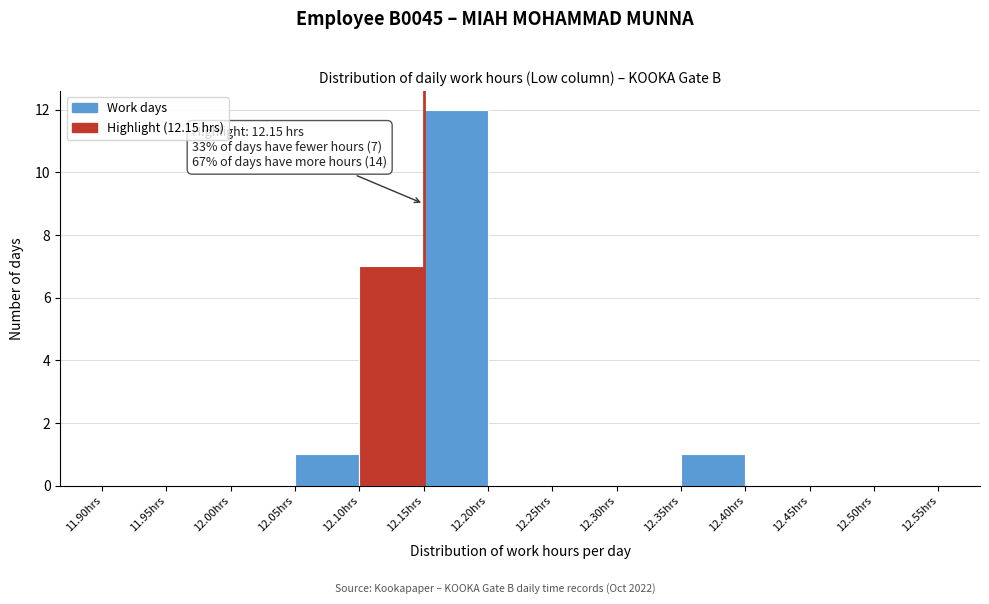

Which range on the x-axis has the tallest bar?

12.15 to 12.20